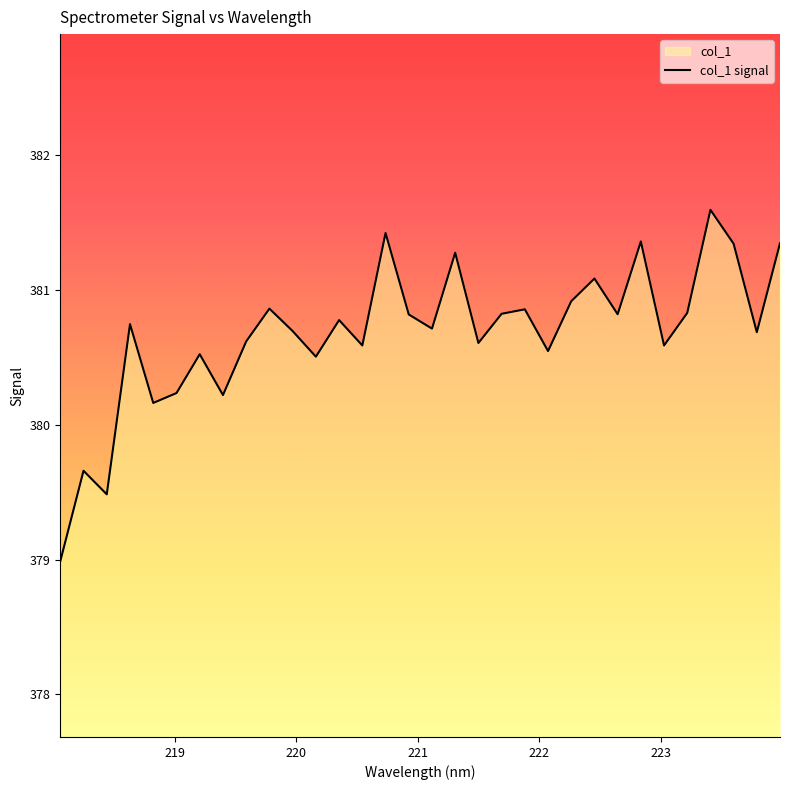

Reading left to right, list all the values displayed in this chart.

218.0596=379.0	218.2508=379.7	218.442=379.5	218.6332=380.7	218.8244=380.2	219.0156=380.2	219.2067=380.5	219.3979=380.2	219.589=380.6	219.7801=380.9	219.9712=380.7	220.1623=380.5	220.3533=380.8	220.5444=380.6	220.7354=381.4	220.9264=380.8	221.1174=380.7	221.3083=381.3	221.4993=380.6	221.6902=380.8	221.8812=380.9	222.0721=380.5	222.263=380.9	222.4538=381.1	222.6447=380.8	222.8355=381.4	223.0264=380.6	223.2172=380.8	223.408=381.6	223.5987=381.3	223.7895=380.7	223.9802=381.3